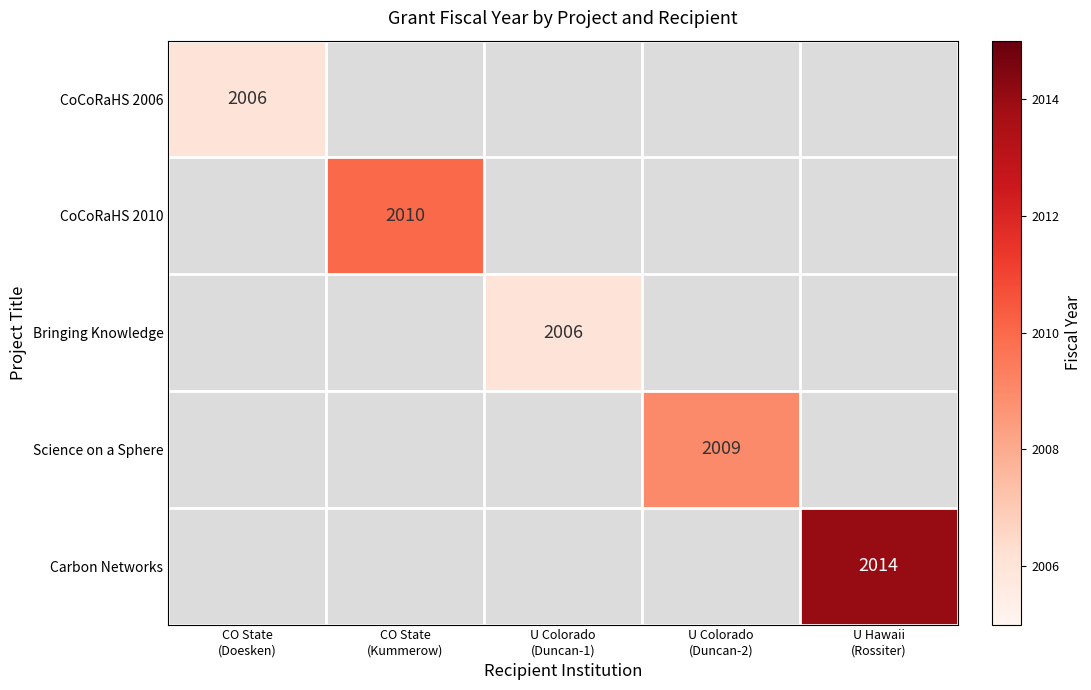

Is the value of CoCoRaHS 2010 at CO State (Kummerow) greater than the value of Science on a Sphere at CO State (Doesken)?

No